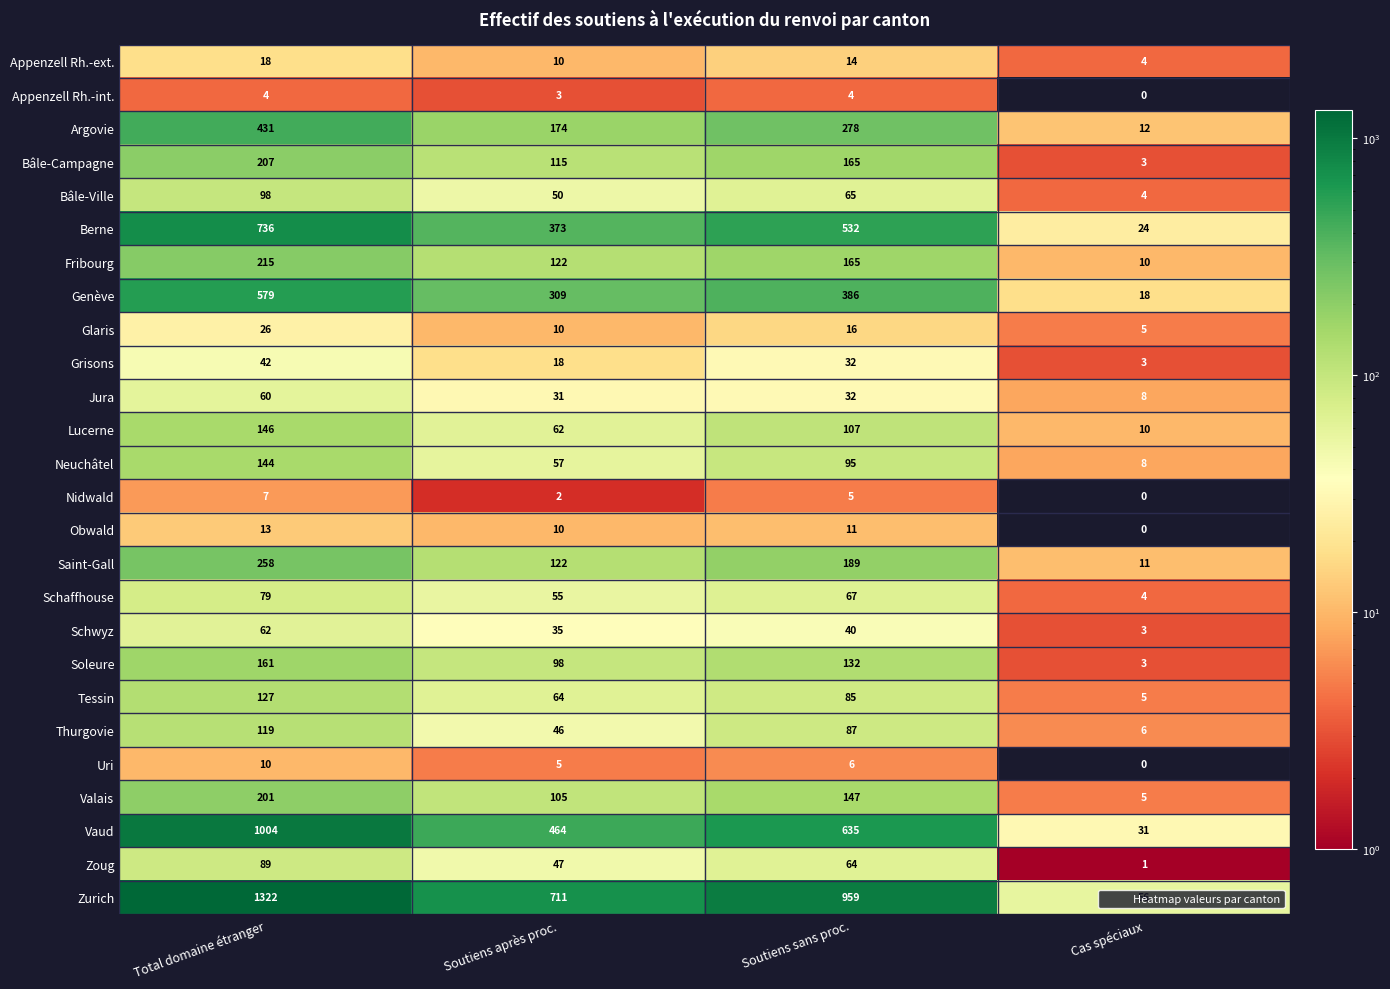

The value of Schaffhouse at Soutiens après proc. is 86. True or false?

False